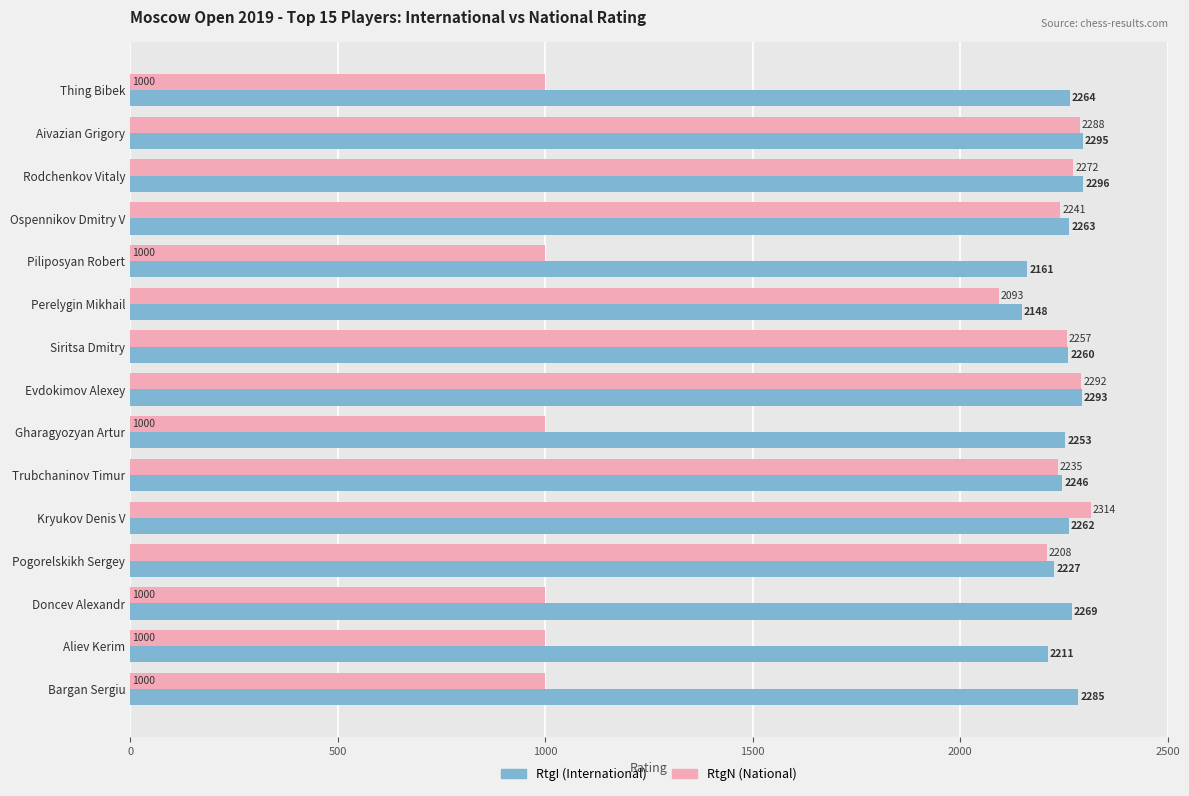

How many distinct data groups are displayed?

2